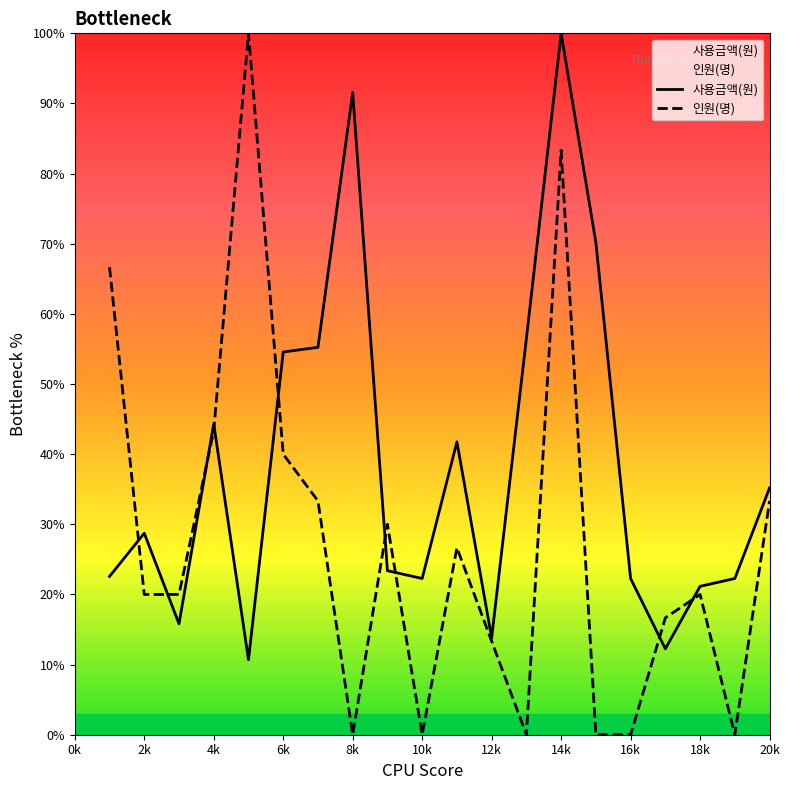

Is it true that 인원(명) equals 31.0 at 18k?

False